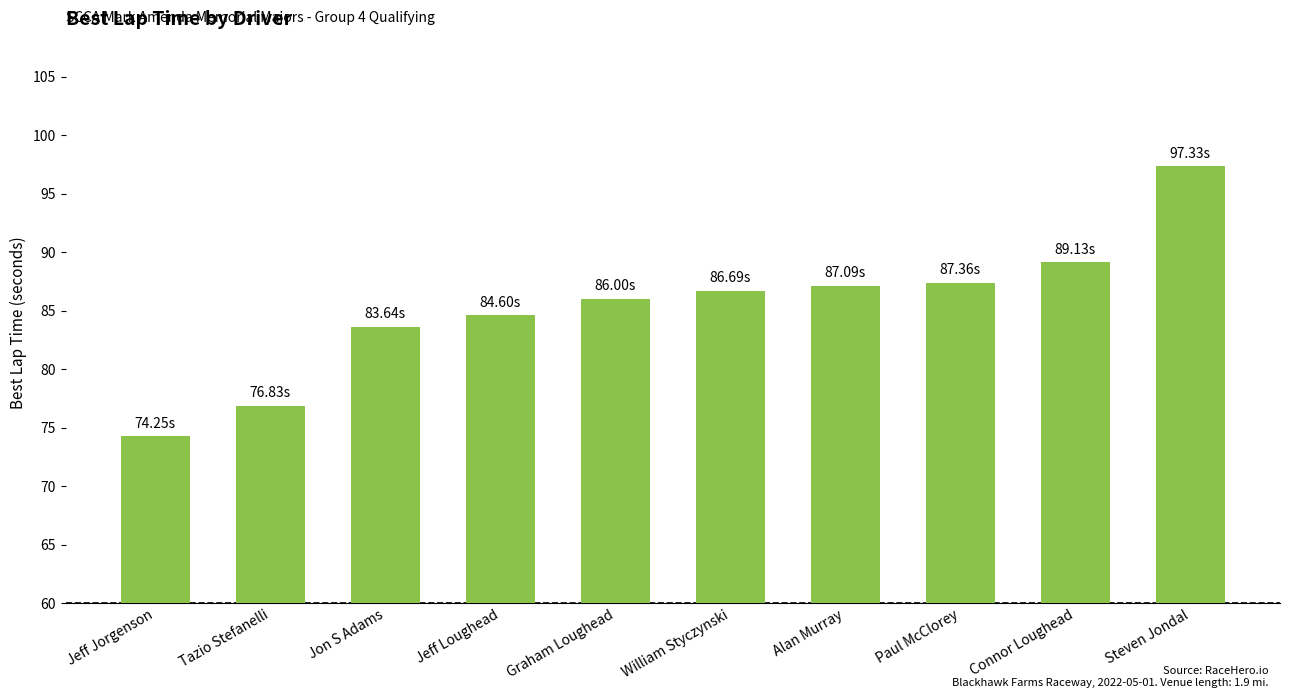

Count the number of data series in this chart.

1